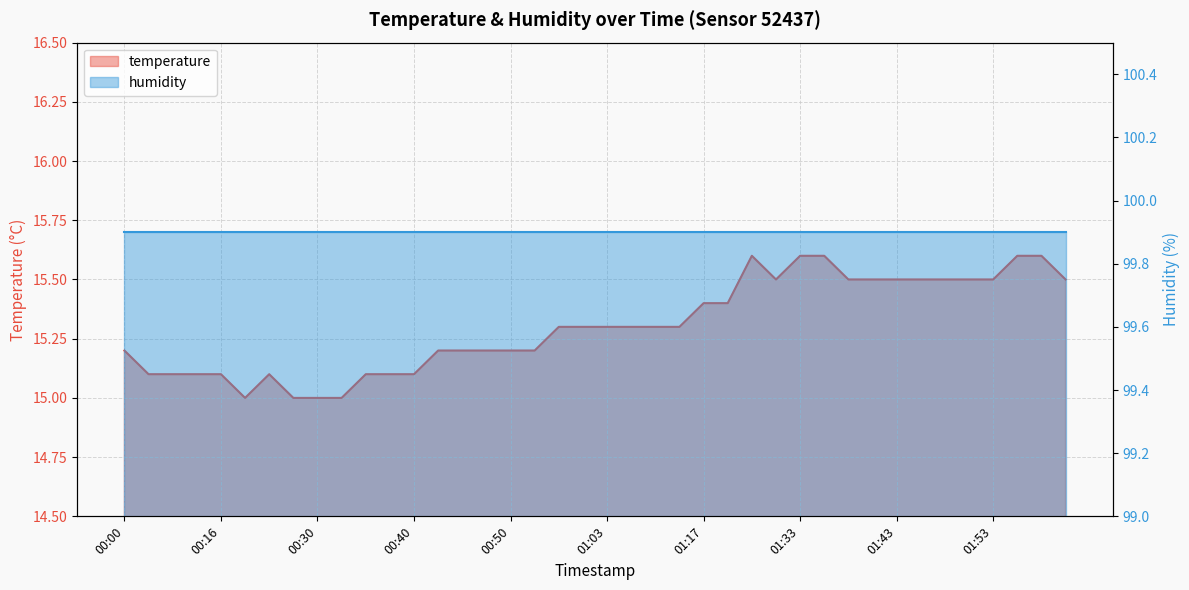

What is the change in value from 00:16 to 01:56?

+0.5